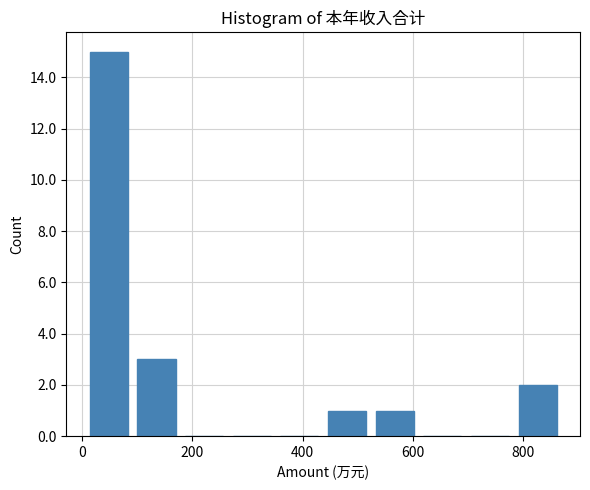

Reading left to right, transcribe this chart: for each bar, give the range it covers on the x-axis and its height. Neither the bar edges nor the heights are printed on the chart, so give them approximately, as read against the axes.

20 to 100: 15
100 to 180: 3
180 to 280: 0
280 to 360: 0
360 to 440: 0
440 to 540: 1
540 to 620: 1
620 to 700: 0
700 to 800: 0
800 to 880: 2